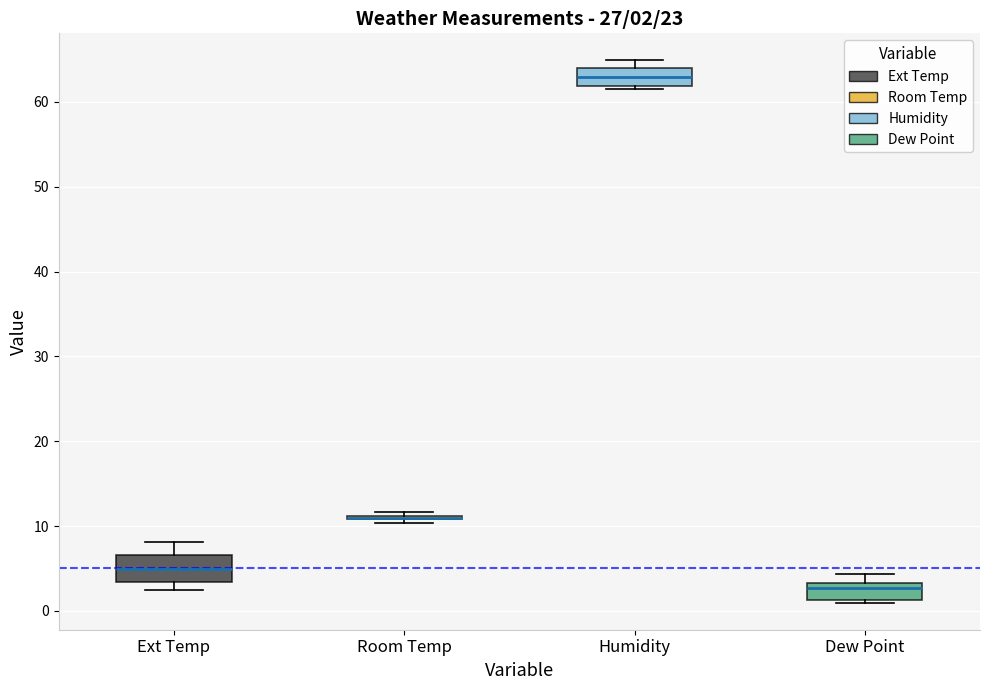

Comparing the boxes themselves (not the whiskers), which one is the tallest?

Ext Temp